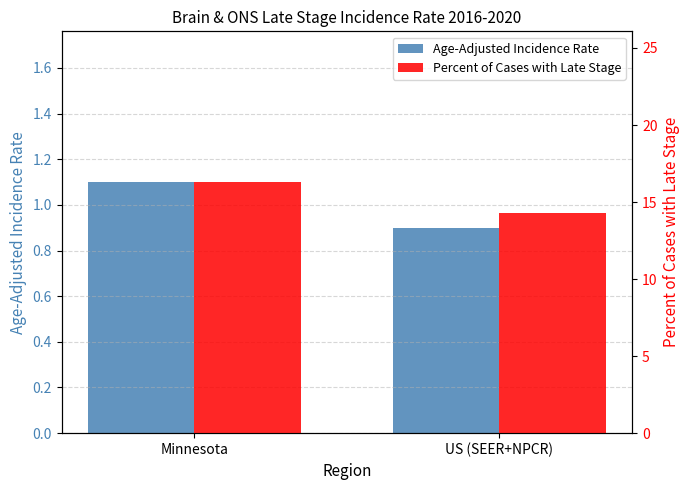

Is it true that Age-Adjusted Incidence Rate equals 1.1 at Minnesota?

True